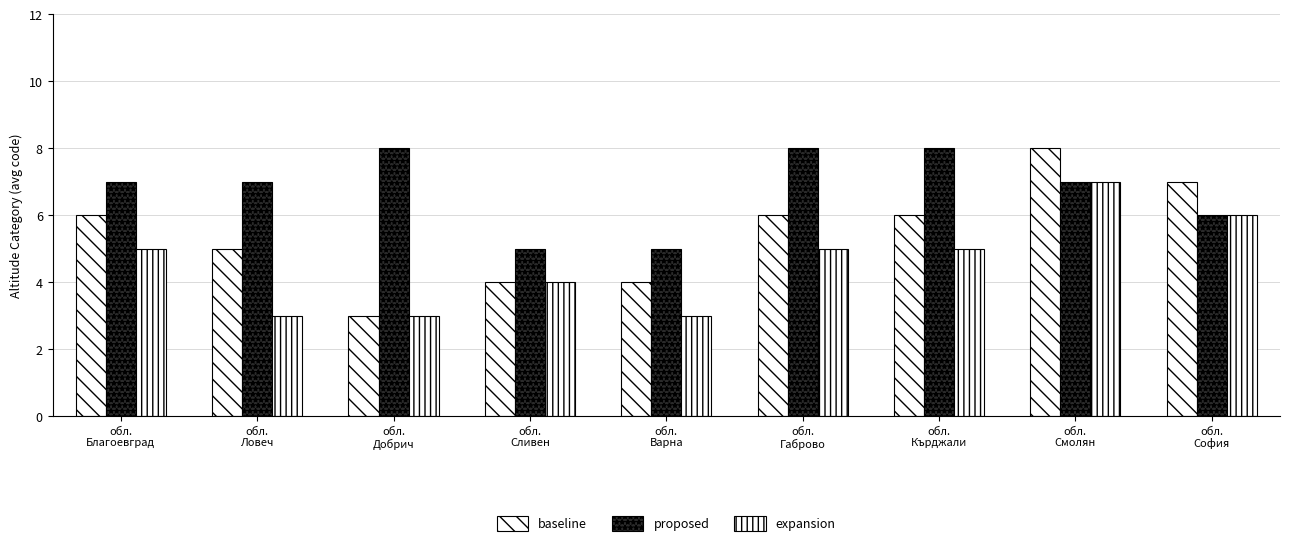

What is the difference between the maximum and minimum values in the baseline series?

5